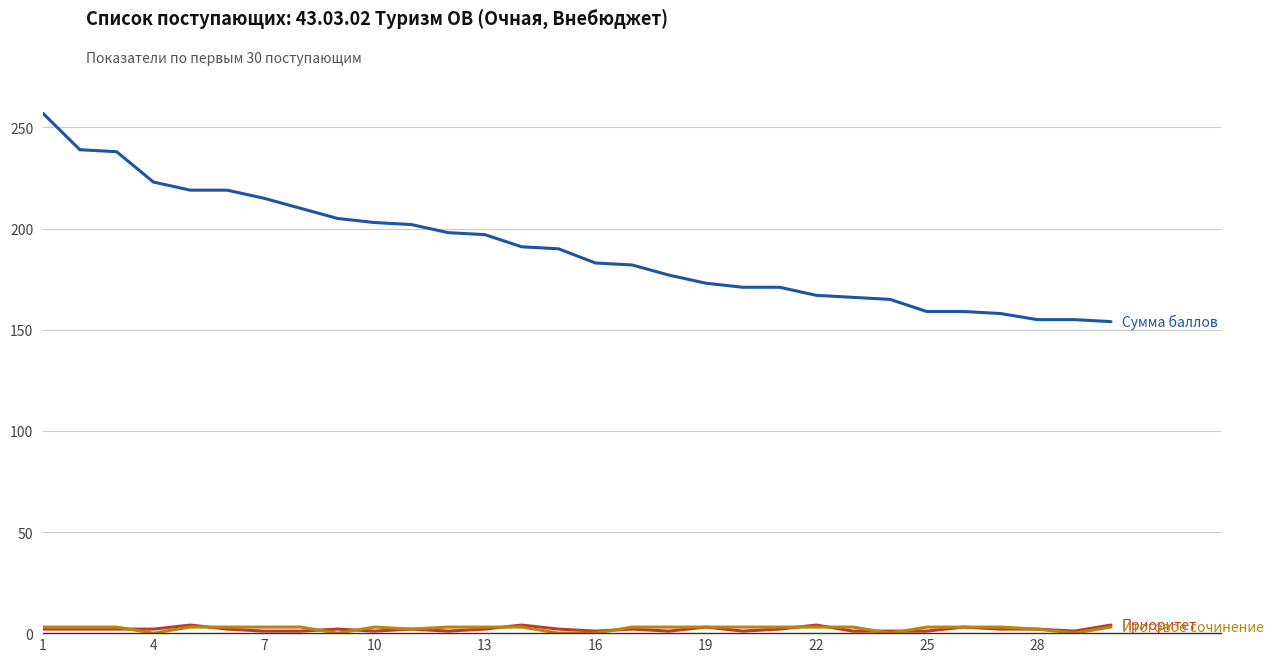

What is the greatest value displayed?

257